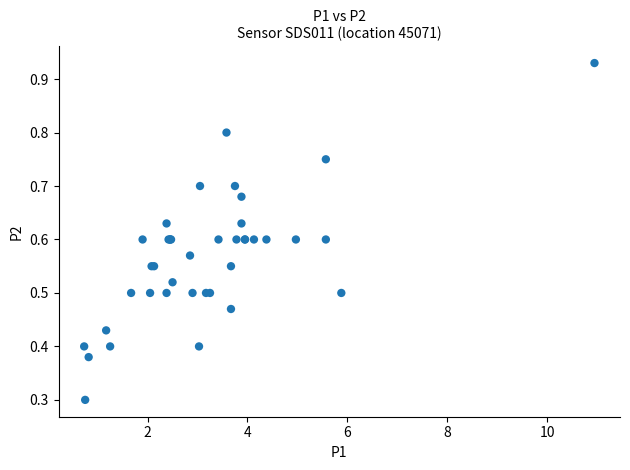

What Y value in the scatter plot is closest to 0?

0.3